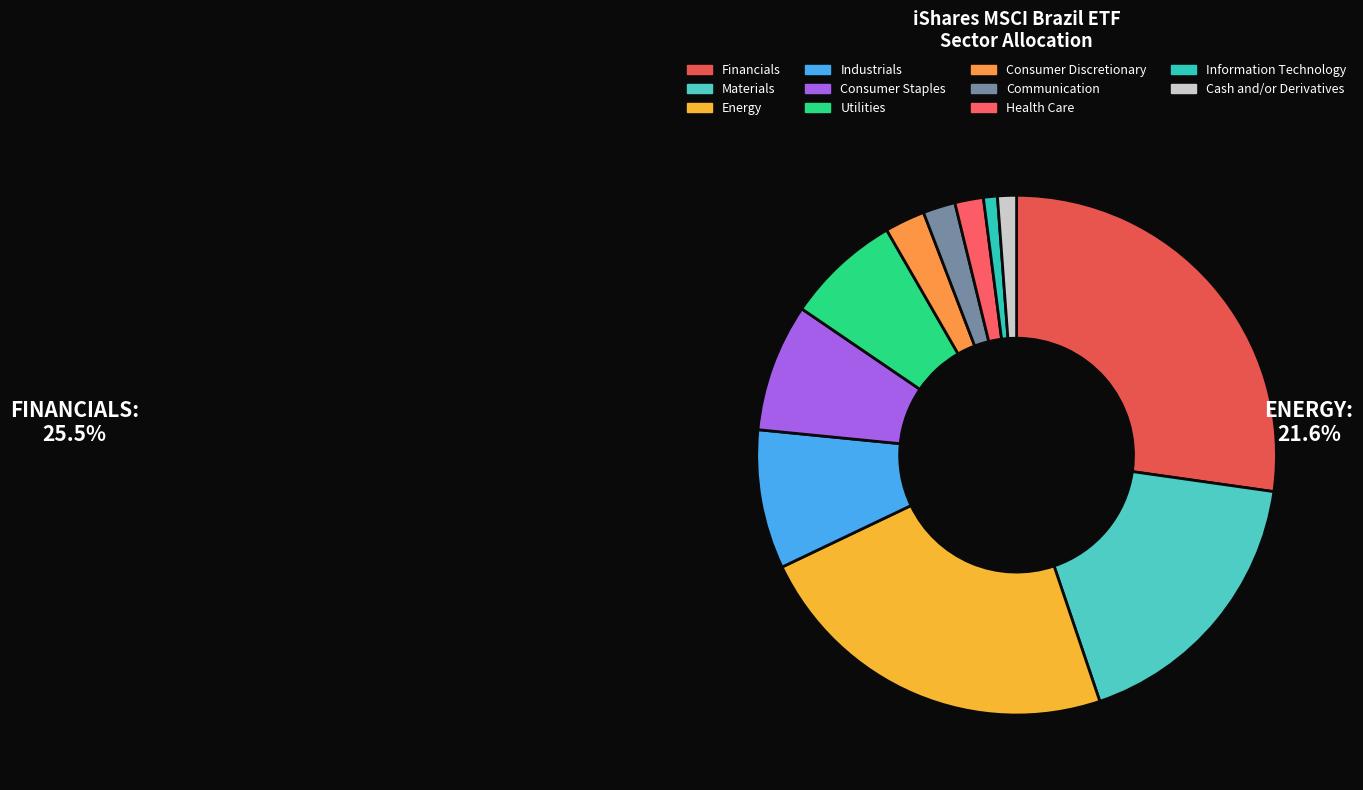

Does Information Technology represent more than half of the total?

No